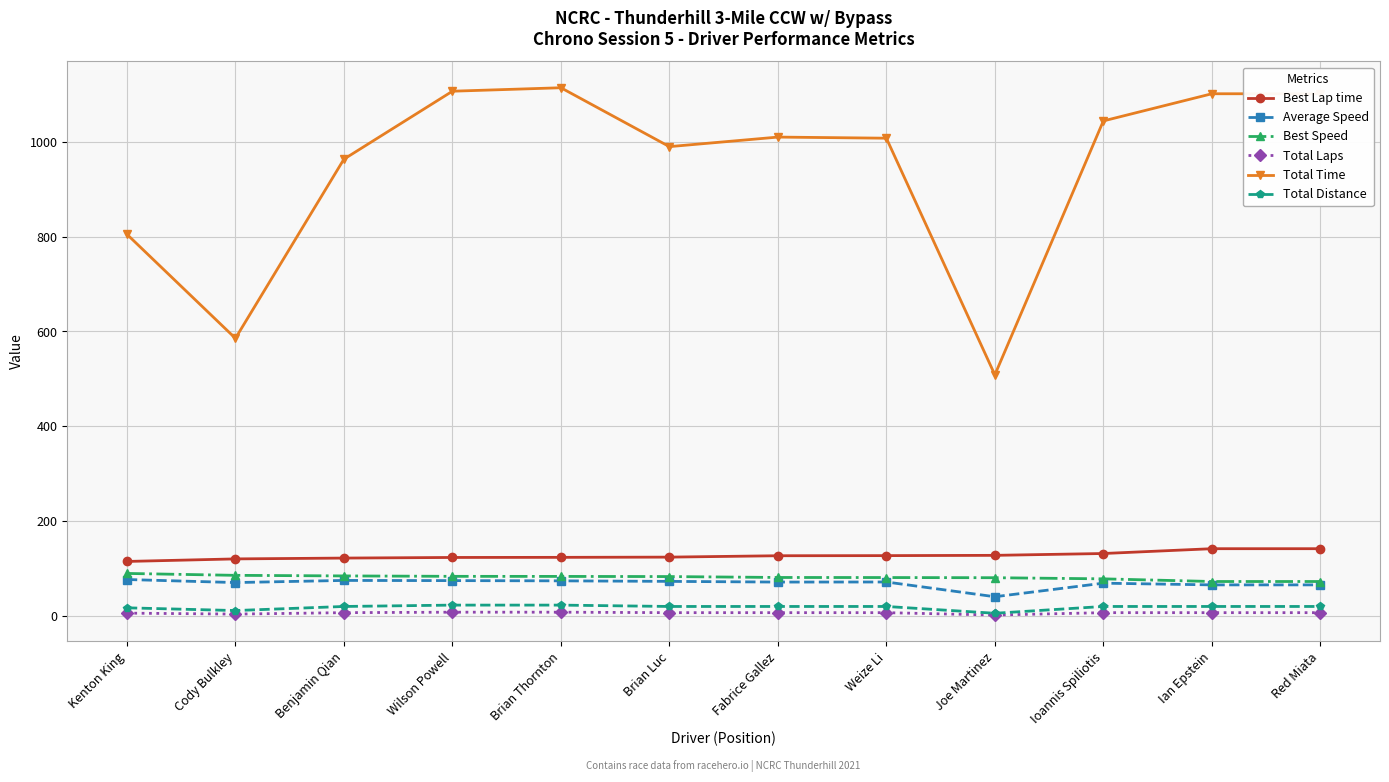

How many lines are shown in the chart?

6